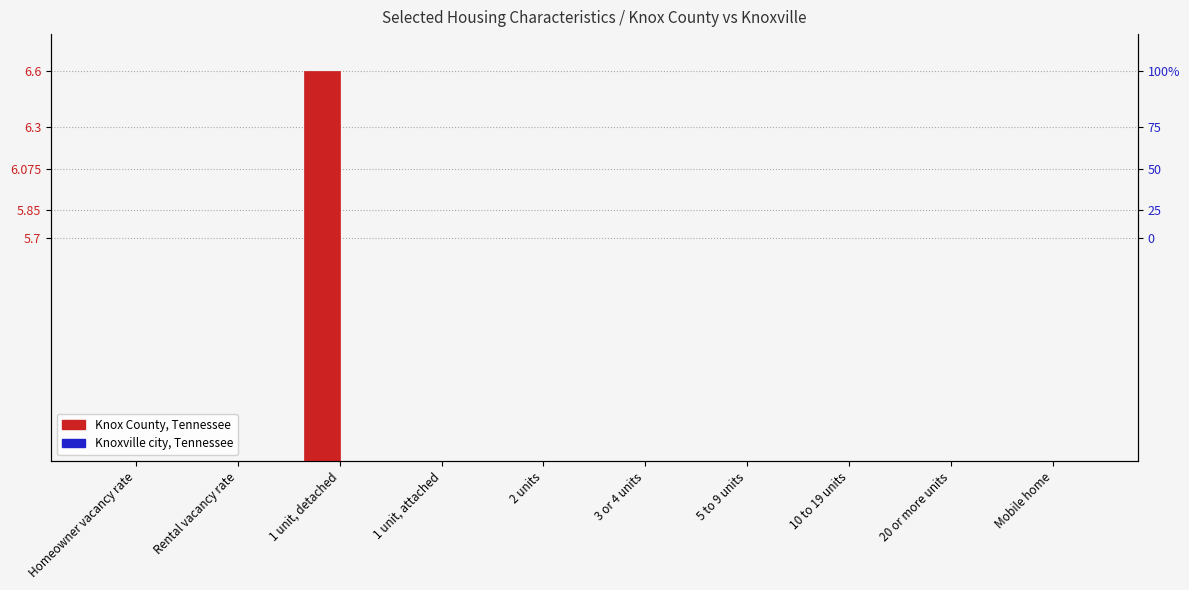

At 2 units, list the series in order from largest to smallest.

Knox County, Tennessee, Knoxville city, Tennessee